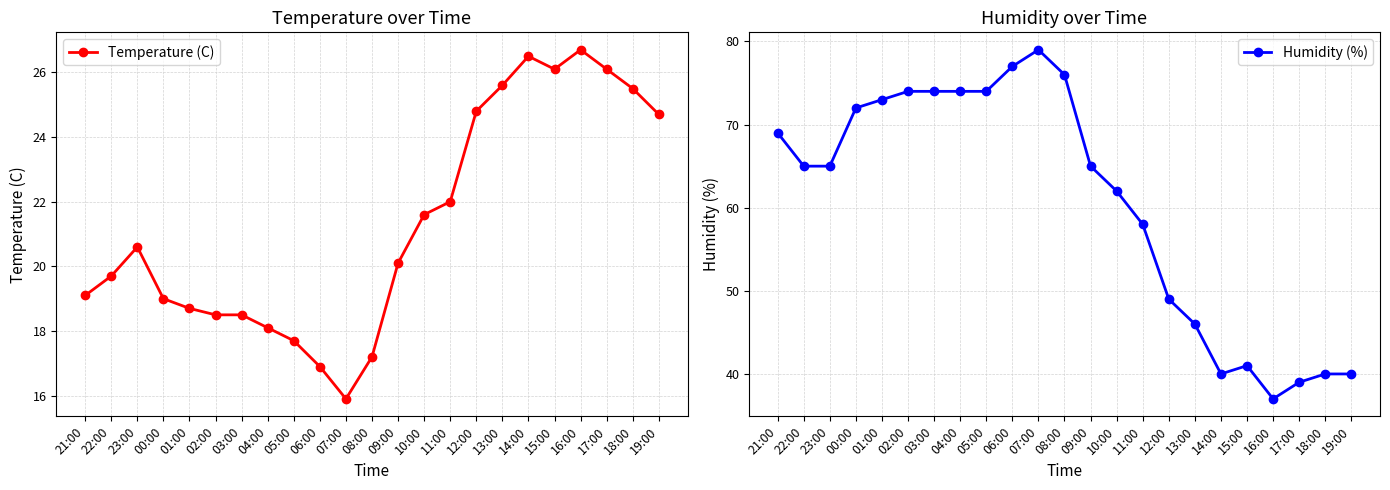

How many lines are shown in the chart?

2